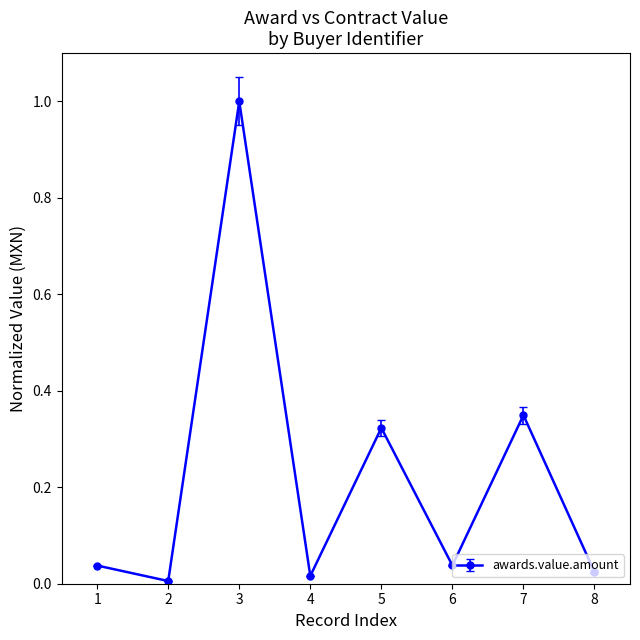

Which category has the highest value across all series?

3